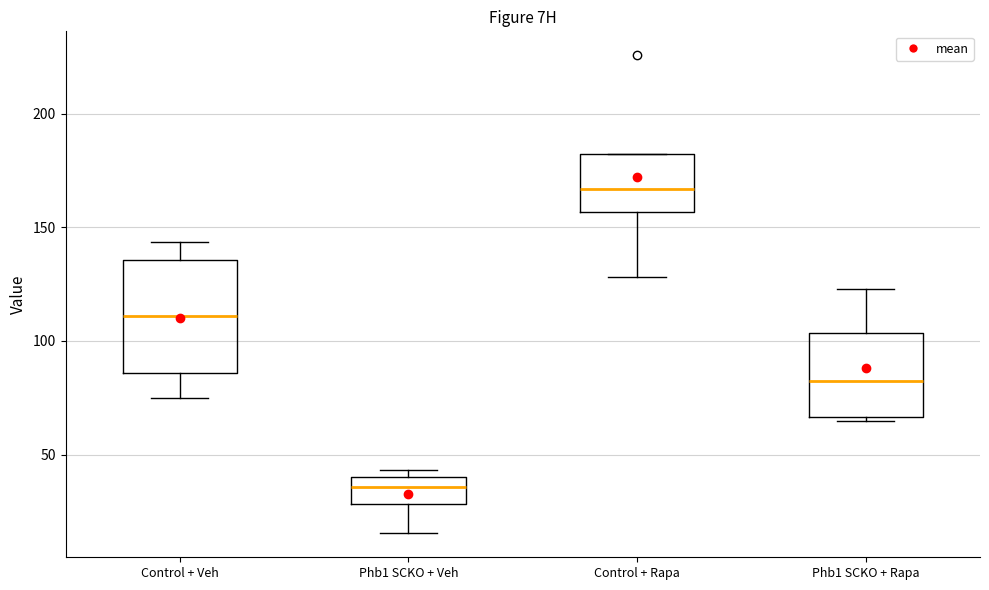

Reading left to right, transcribe this box plot: for each box, give where its median line is, the range the box spans, and where its two whiskers end, as read against the y-axis. The values are not printed on the chart, so give them approximately, as read against the axis.

Control + Veh: median 110, box 85 to 135, whiskers 75 to 145
Phb1 SCKO + Veh: median 35, box 30 to 40, whiskers 15 to 45
Control + Rapa: median 165, box 155 to 180, whiskers 130 to 180
Phb1 SCKO + Rapa: median 80, box 65 to 105, whiskers 65 (just below the box's lower edge) to 125